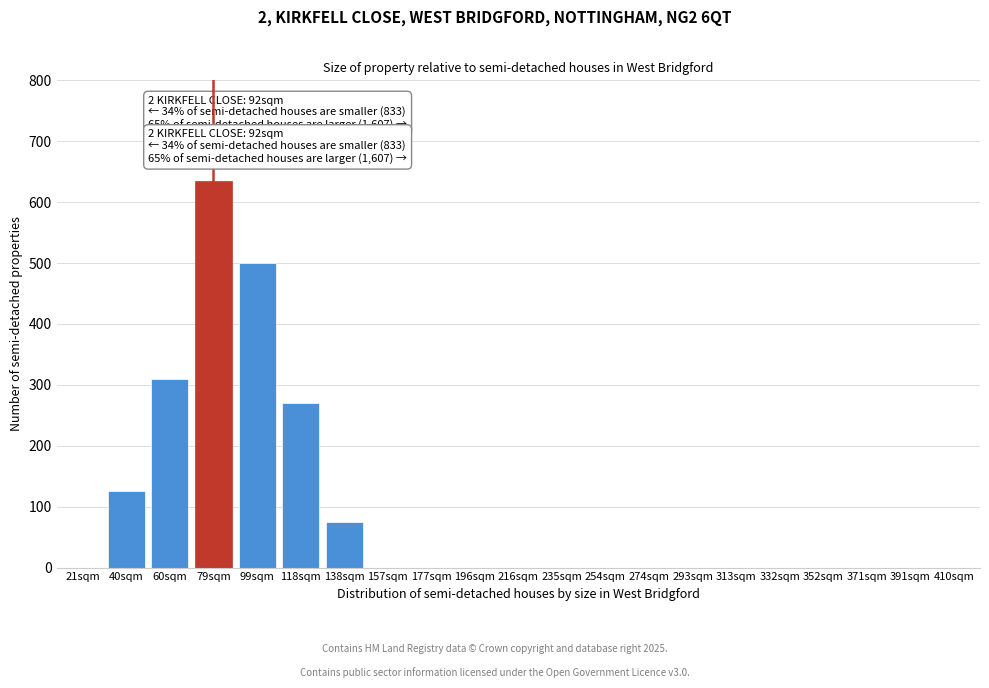

Reading left to right, list all the values displayed in this chart.

21sqm=0	40sqm=125	60sqm=310	79sqm=635	99sqm=500	118sqm=270	138sqm=75	157sqm=0	177sqm=0	196sqm=0	216sqm=0	235sqm=0	254sqm=0	274sqm=0	293sqm=0	313sqm=0	332sqm=0	352sqm=0	371sqm=0	391sqm=0	410sqm=0